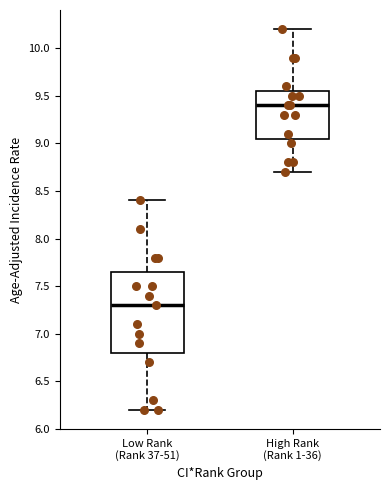

Which box has the lowest median line?

Low Rank (Rank 37-51)